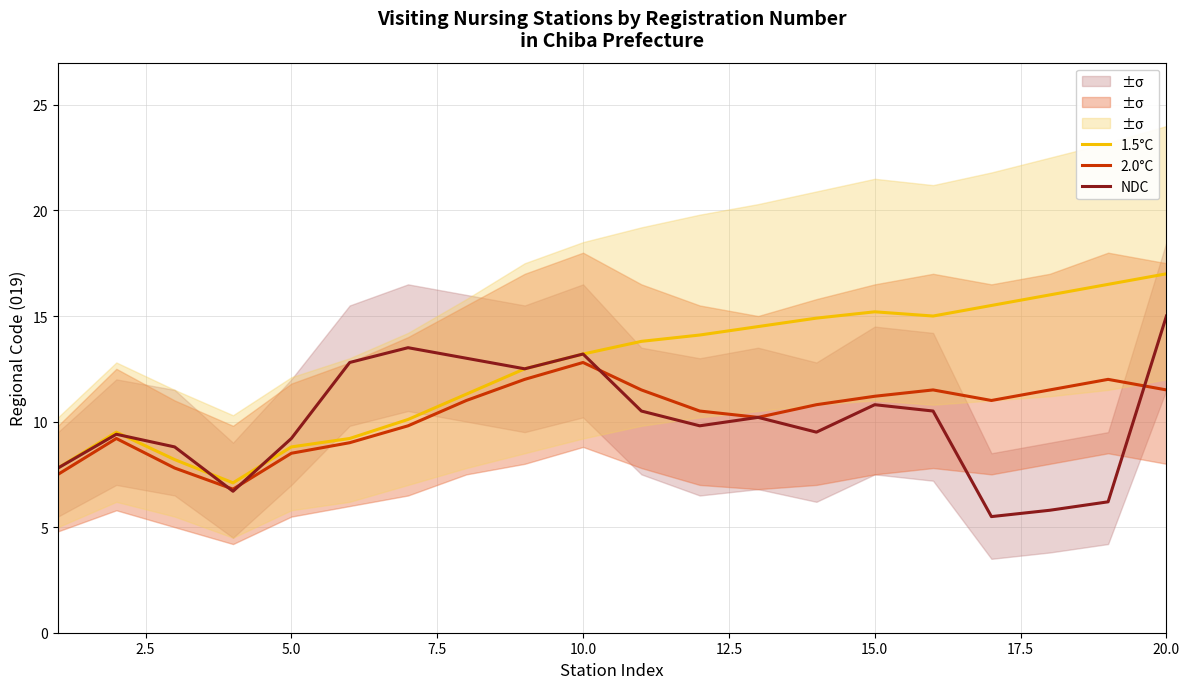

What is the total value across all series at 2.5?

28.1